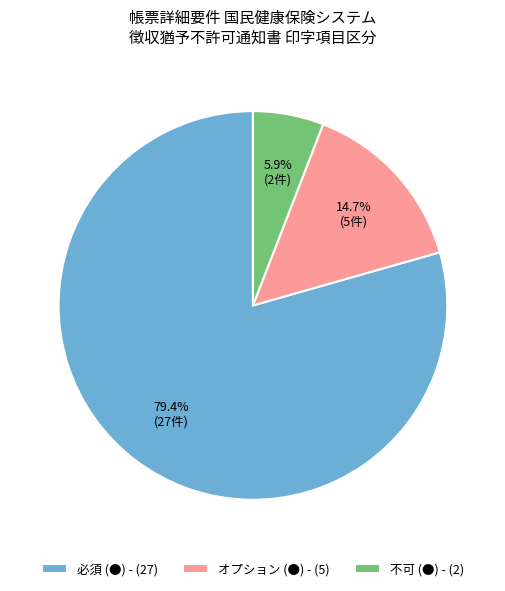

The 不可 (●) slice represents 20% of the pie. True or false?

False